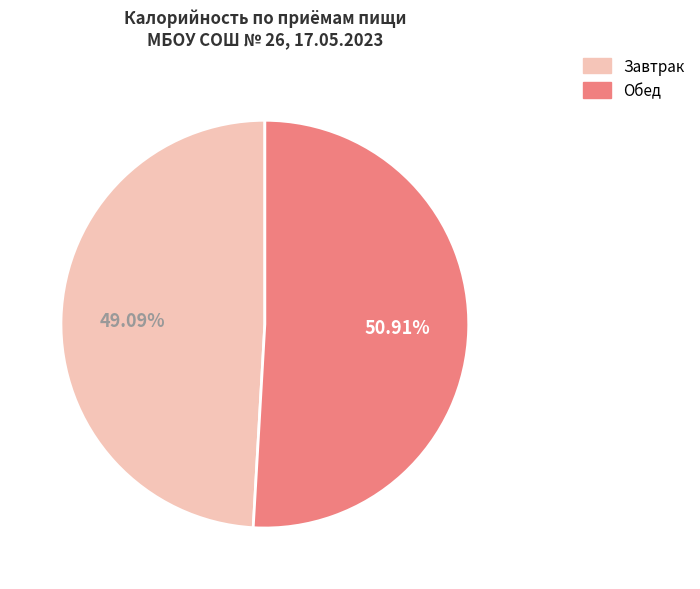

To the nearest percent, what portion does Завтрак represent?

49%